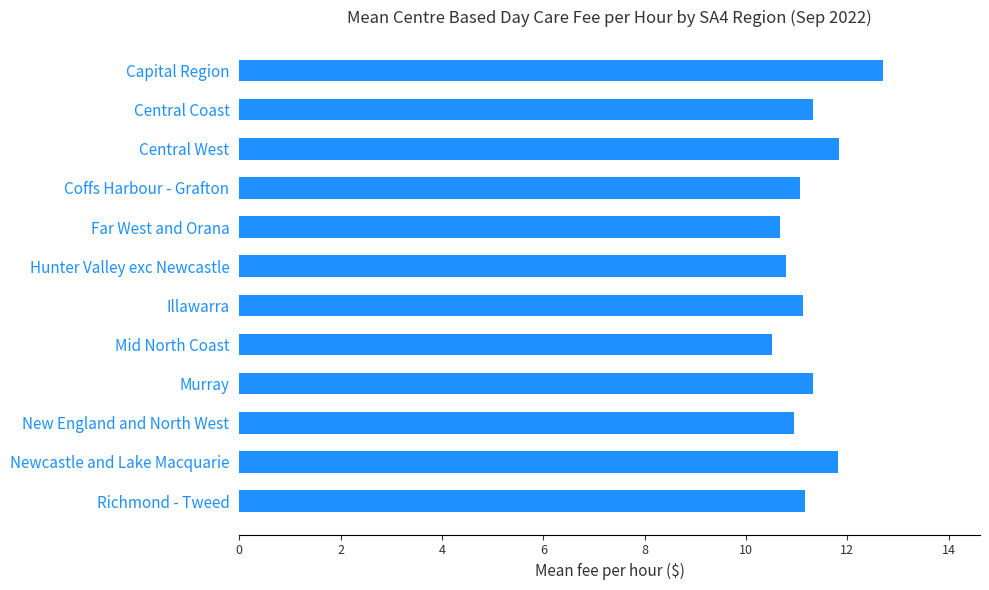

What is the sum of the values at Far West and Orana and Newcastle and Lake Macquarie?

22.5